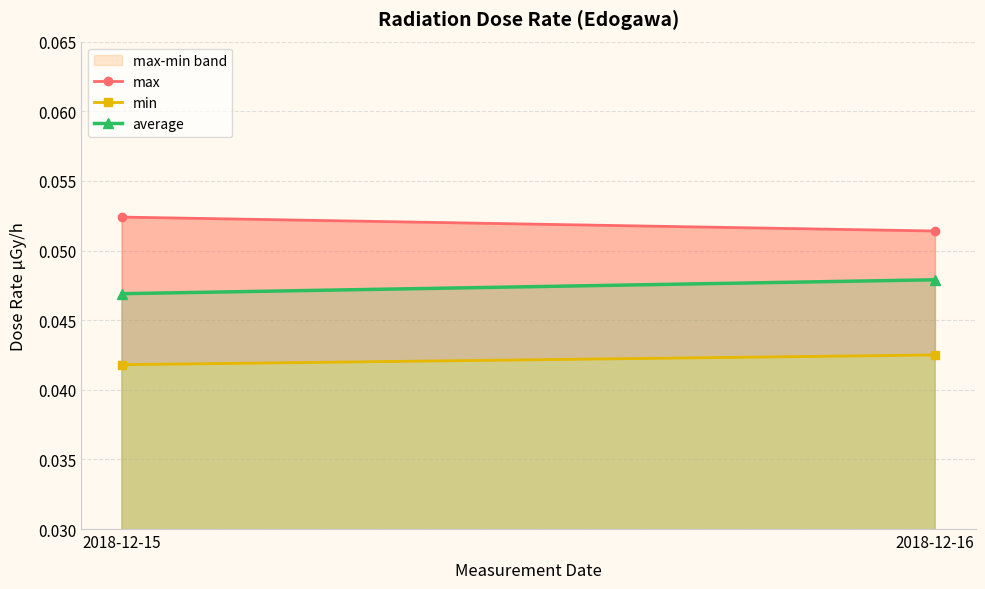

List the labels in order of max value, smallest first.

2018-12-16, 2018-12-15